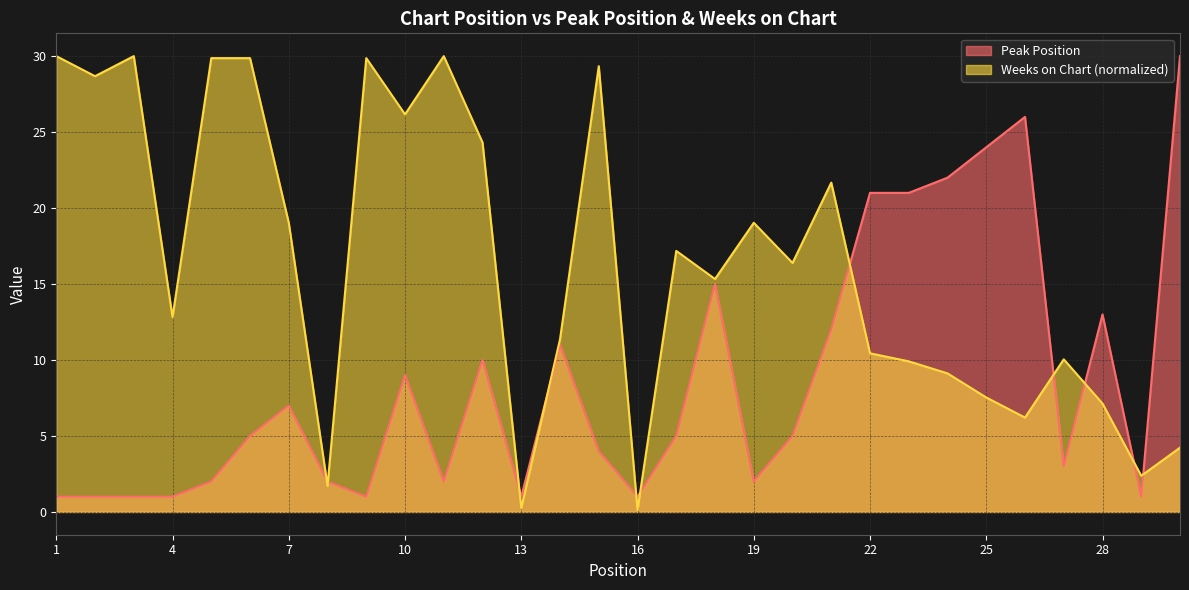

At which category does Peak Position reach its first local peak?

7